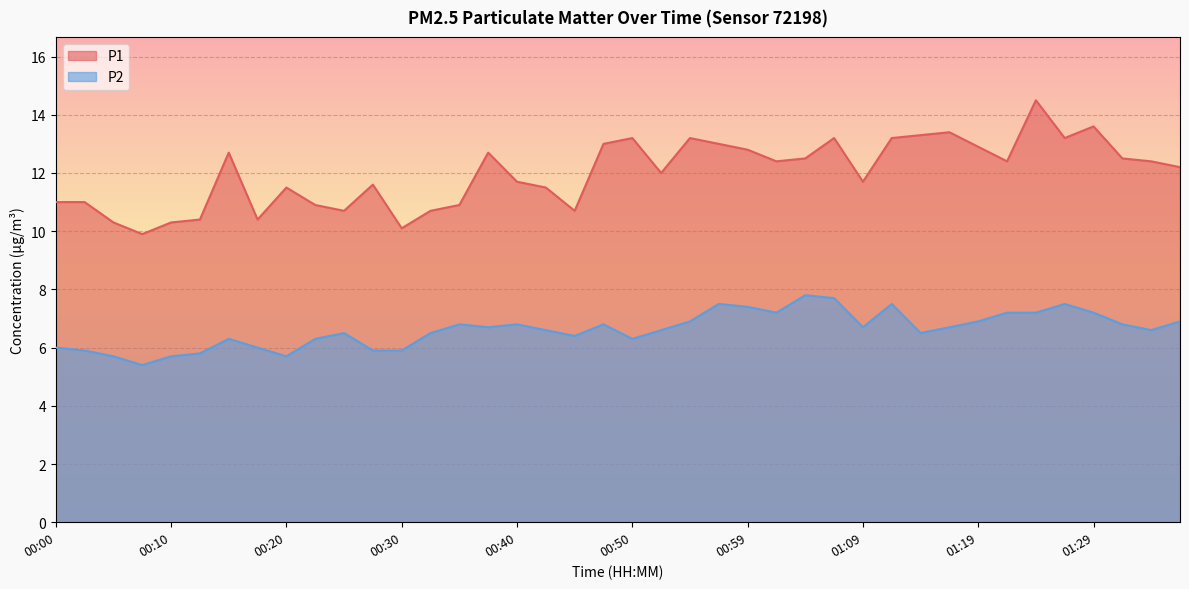

What is the minimum value shown in the chart?

5.4